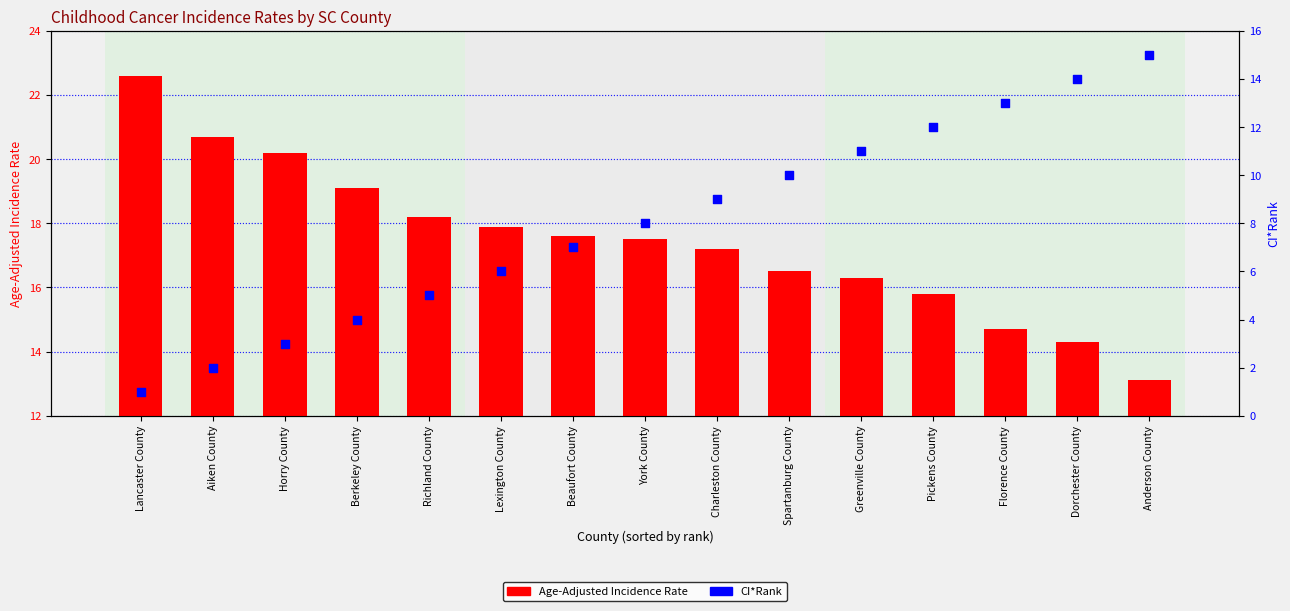

Which series contains the lowest Y value?

CI*Rank